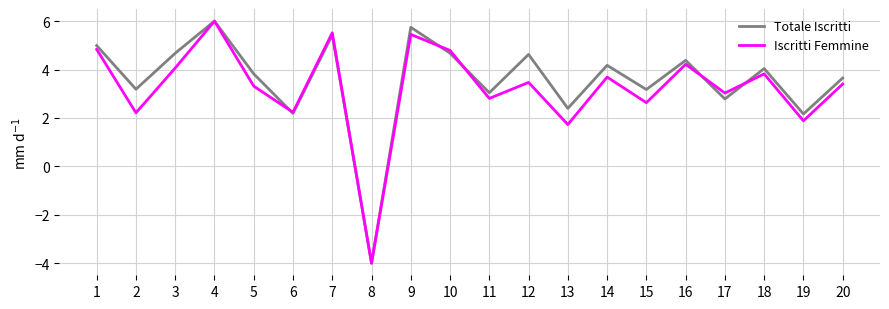

What is the smallest value displayed?

-4.0